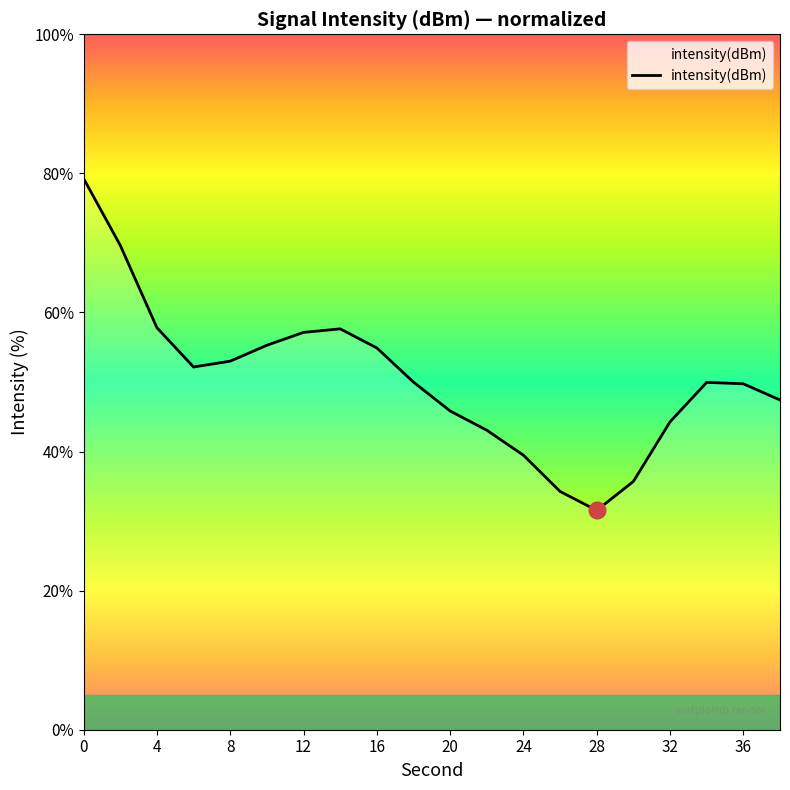

True or false: the data shows 83.1 at 16.

False